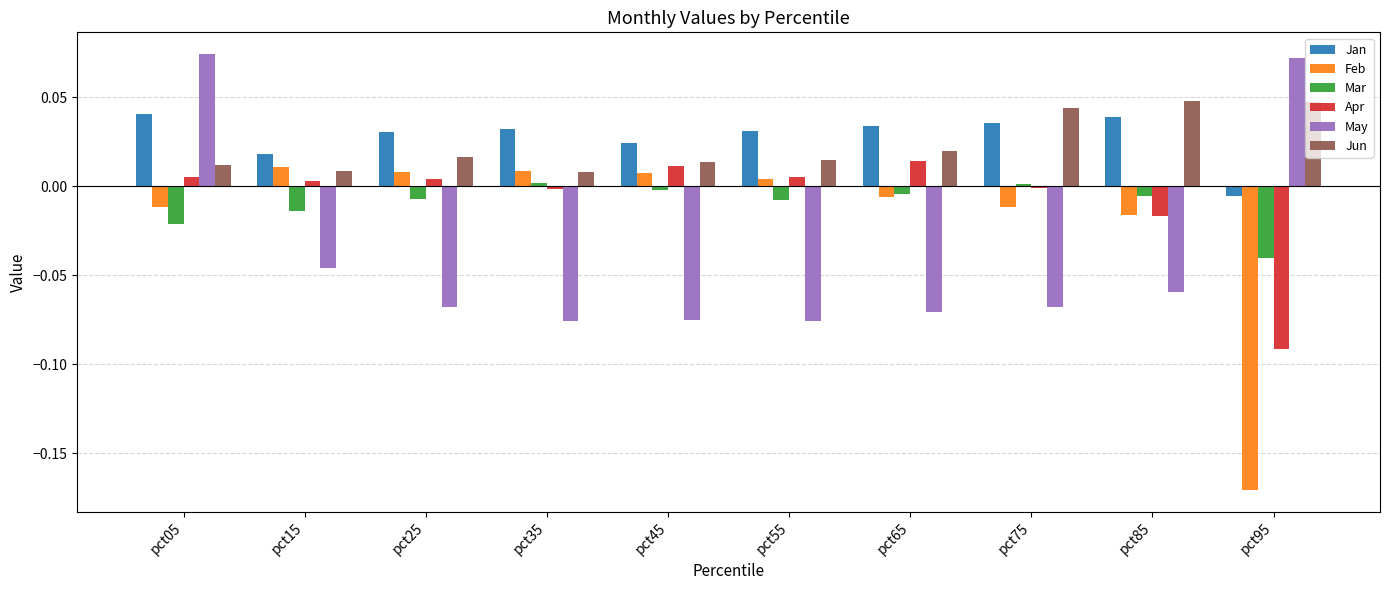

Is it true that Jun equals 0.0 at pct75?

True